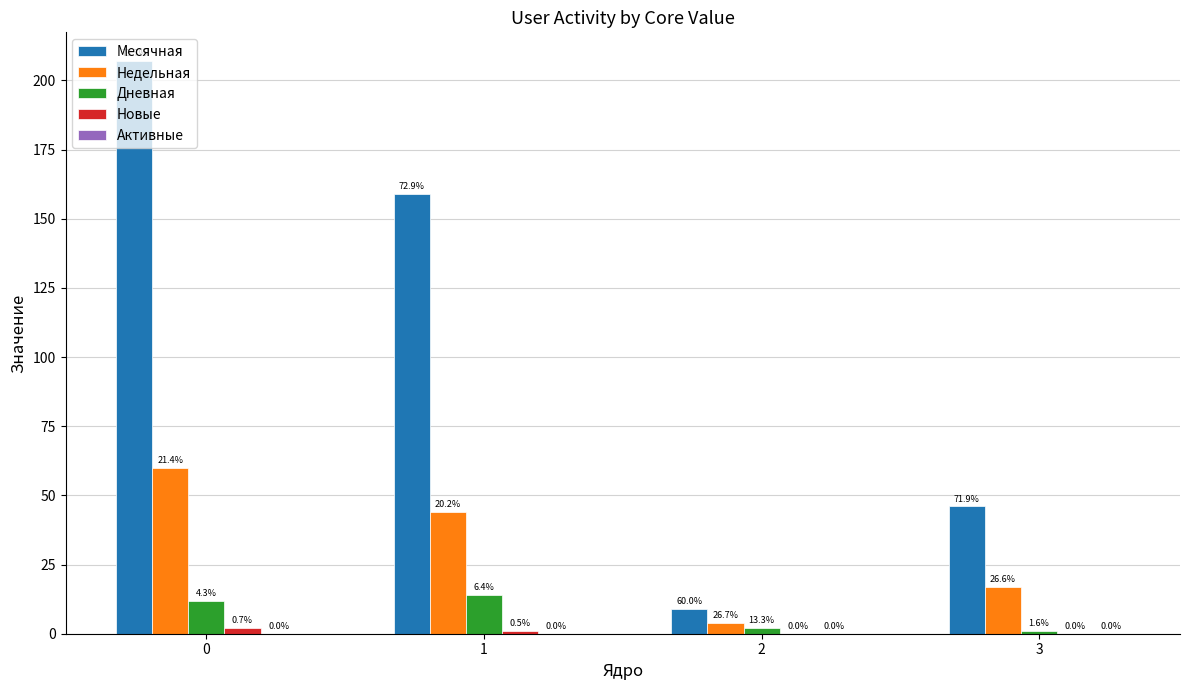

Is it true that Новые equals 0 at 1?

False